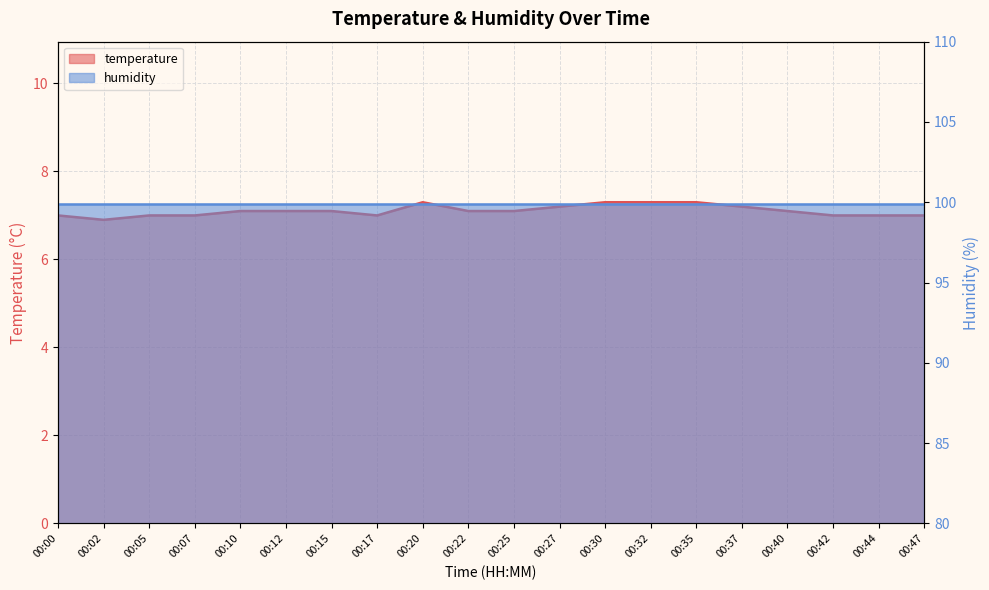

How many interior local peaks (higher than both neighbors) does the data have?

1